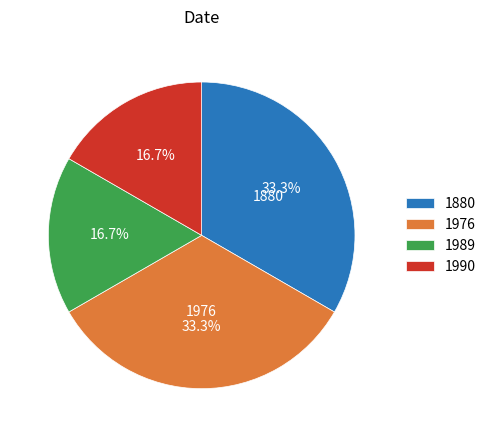

The 1989 slice represents 7% of the pie. True or false?

False